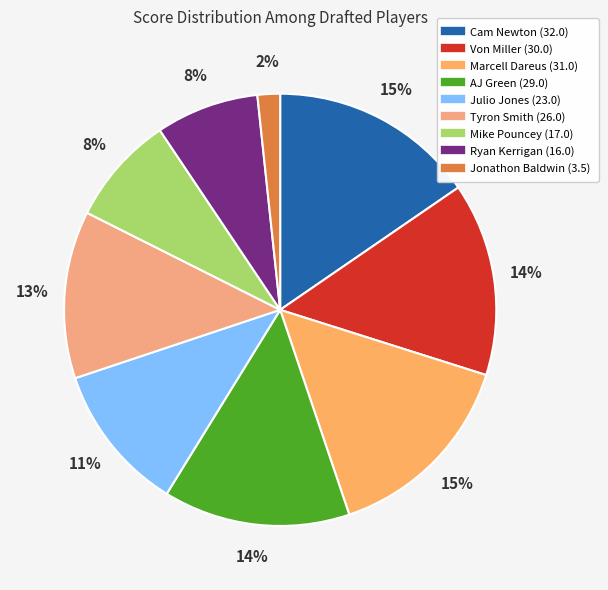

Is it true that Jonathon Baldwin is 1% of the pie?

False